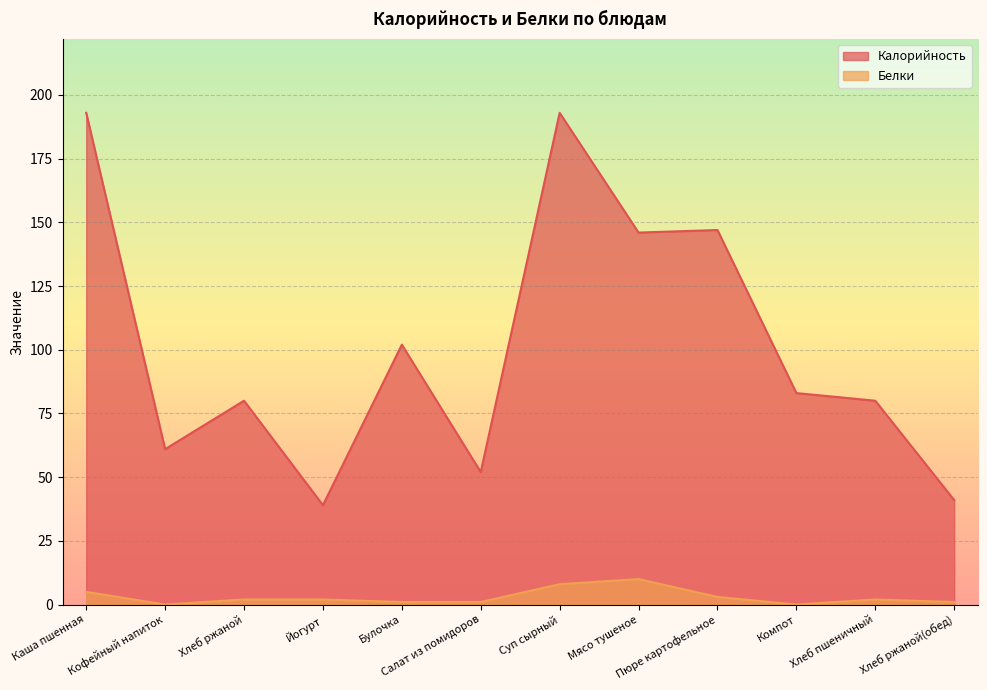

Count the Белки values in the range 1 to 5.

8